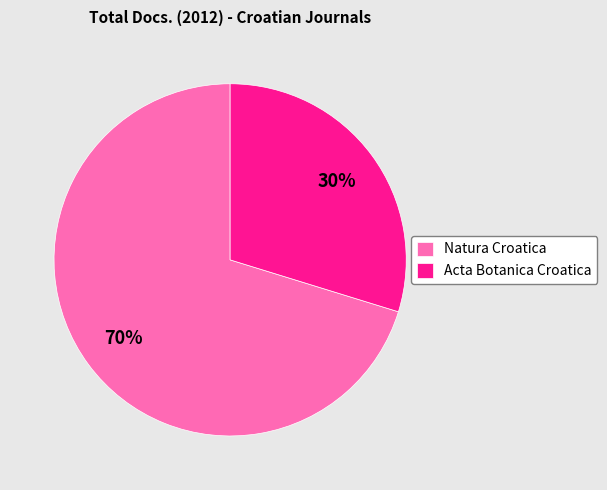

Which category has the smallest portion of the pie?

Acta Botanica Croatica